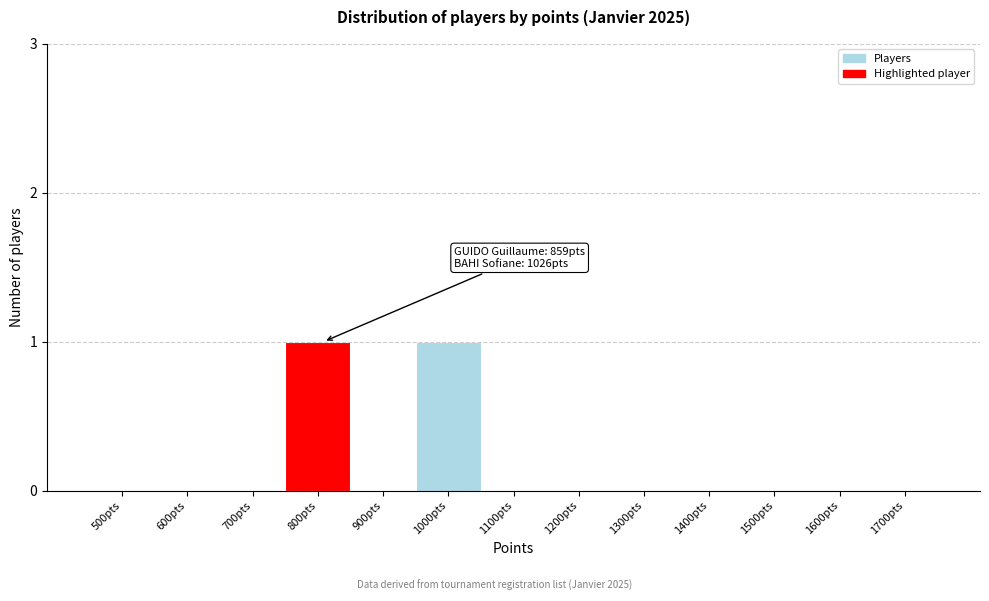

Reading left to right, transcribe all the data shown in this chart.

500pts=0	600pts=0	700pts=0	800pts=1	900pts=0	1000pts=1	1100pts=0	1200pts=0	1300pts=0	1400pts=0	1500pts=0	1600pts=0	1700pts=0